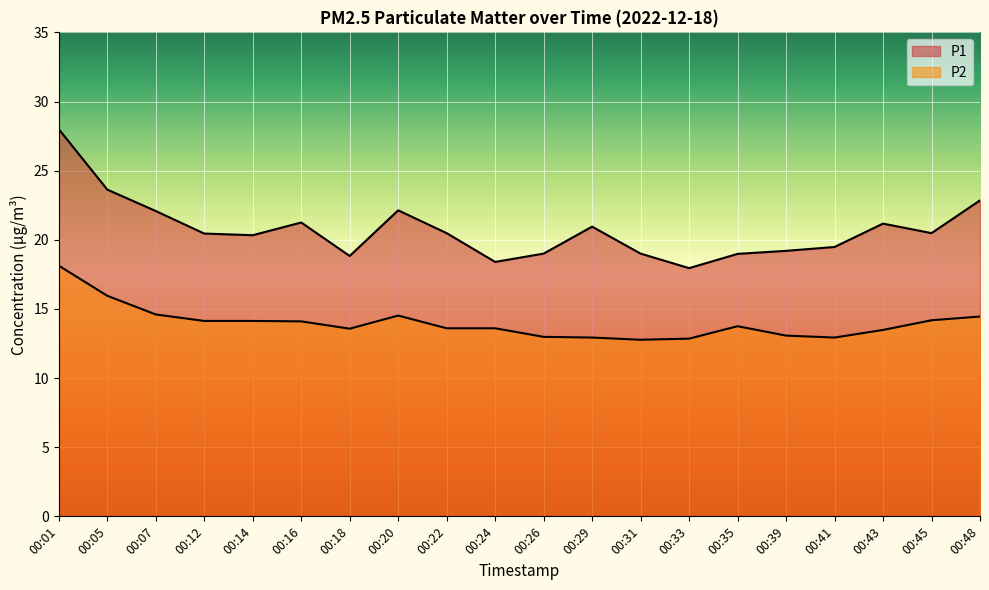

At which category is the sum across all series the highest?

00:01